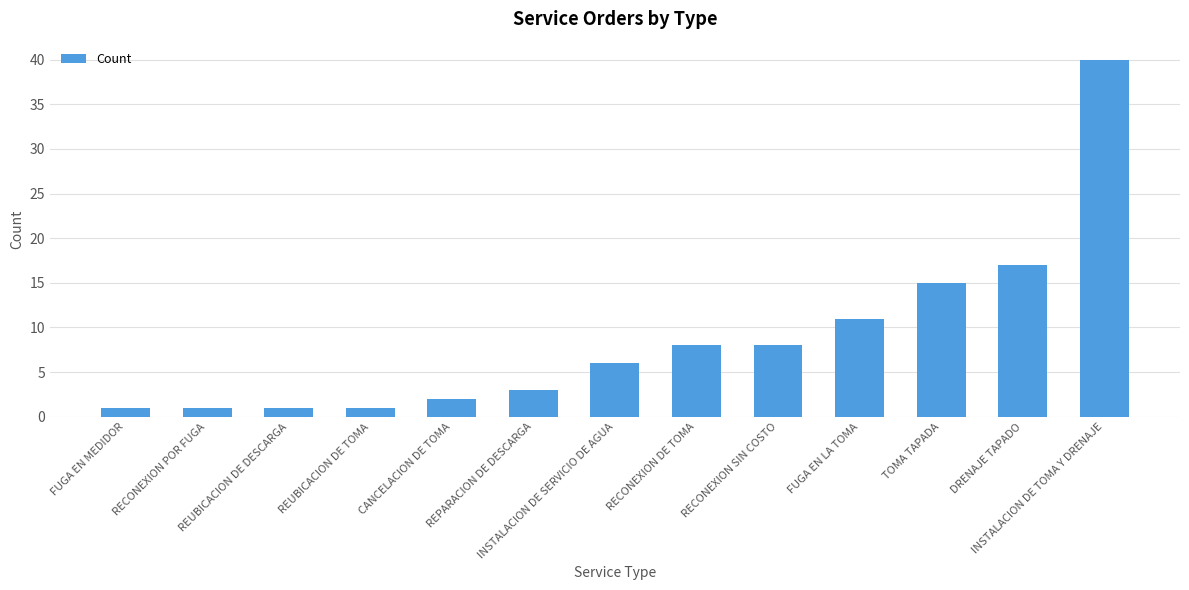

What is the average value?

9